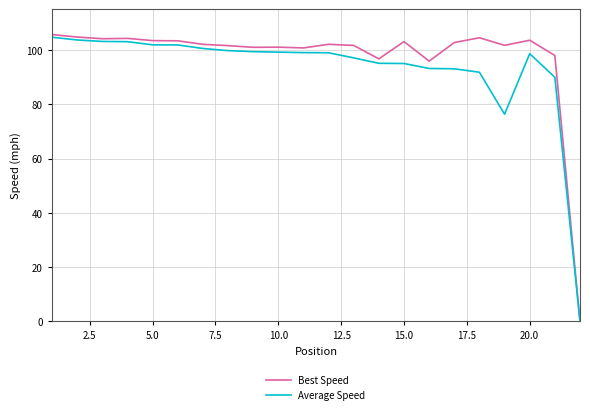

True or false: Best Speed has more than 0 interior local peaks.

True